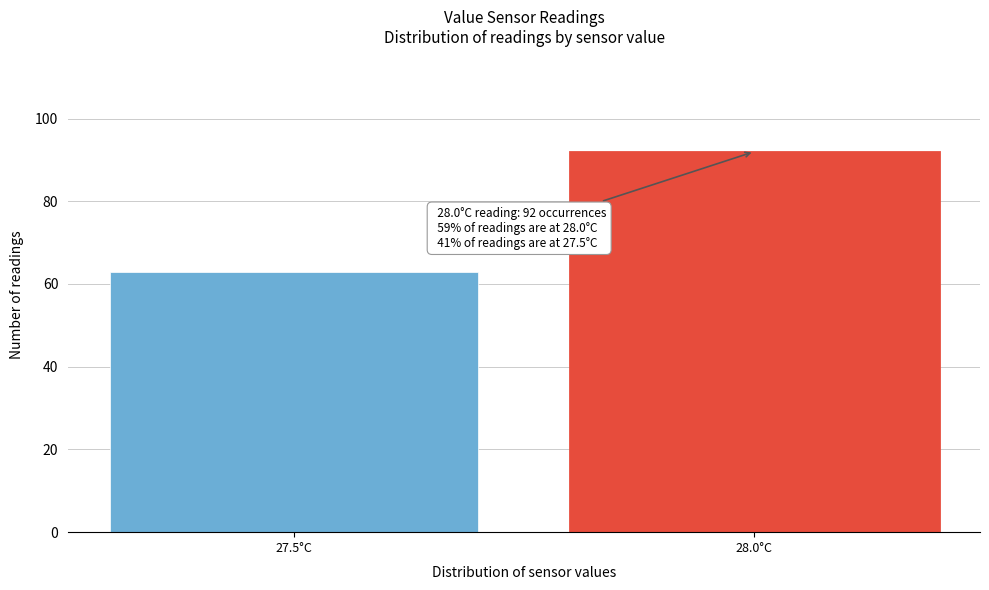

Reading left to right, list all the values displayed in this chart.

27.5°C=63	28.0°C=92